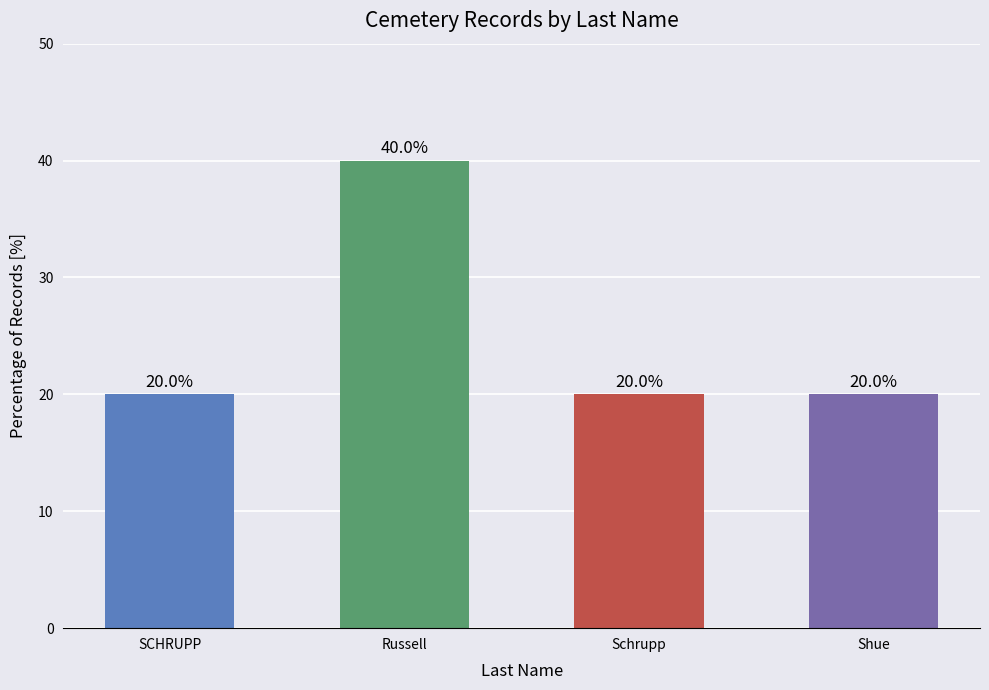

Reading left to right, what are all the values shown in this chart?

SCHRUPP=20	Russell=40	Schrupp=20	Shue=20